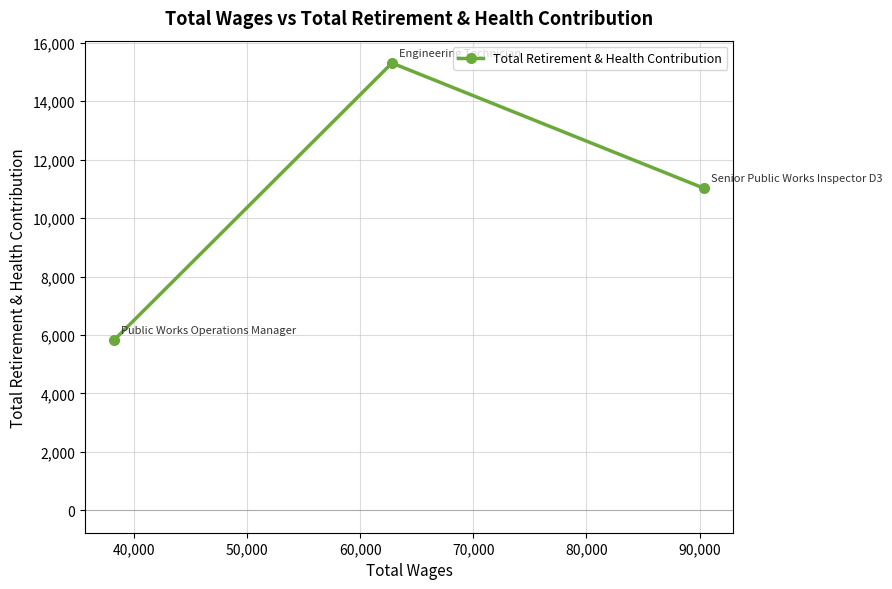

What is the smallest value displayed?

5834